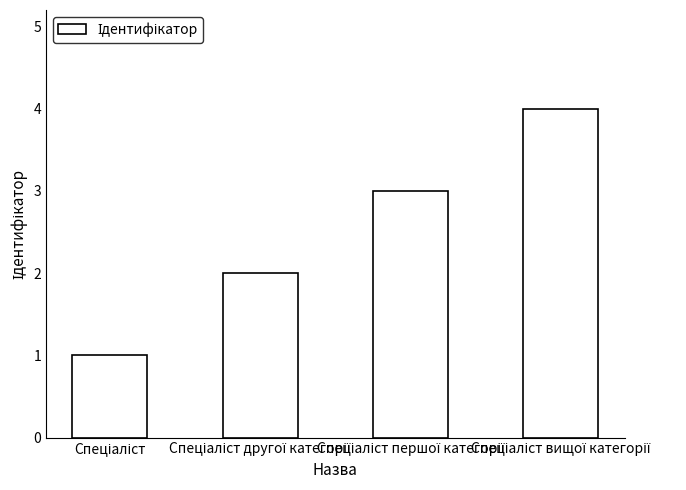

What is the maximum value shown in the chart?

4